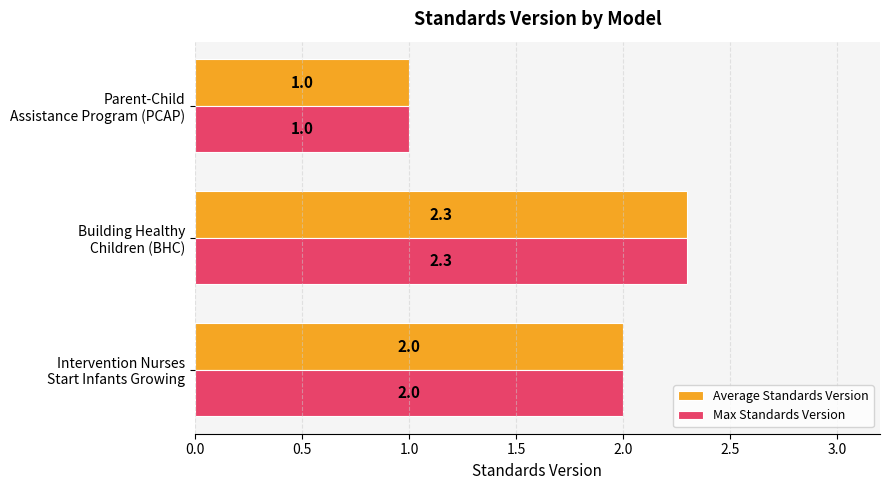

What are all the series names shown in the legend?

Average Standards Version, Max Standards Version